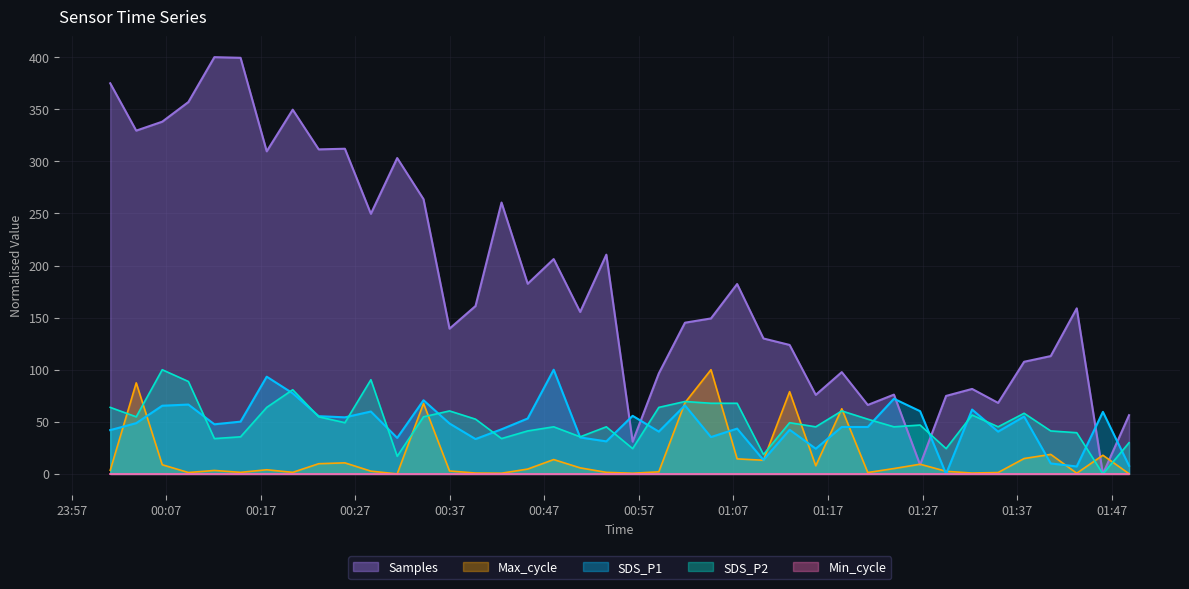

Which series has the largest range (max minus min)?

Samples